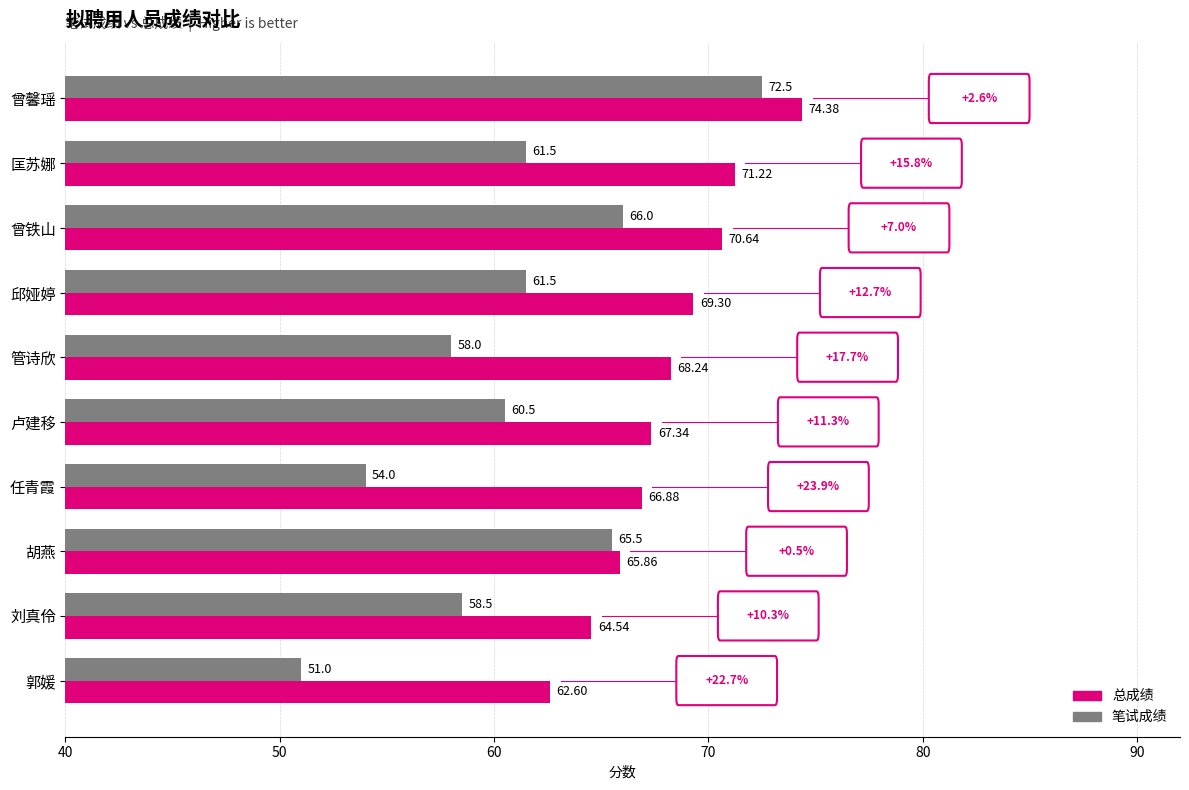

What is the sum of the 笔试成绩 values at 胡燕 and 匡苏娜?

127.0